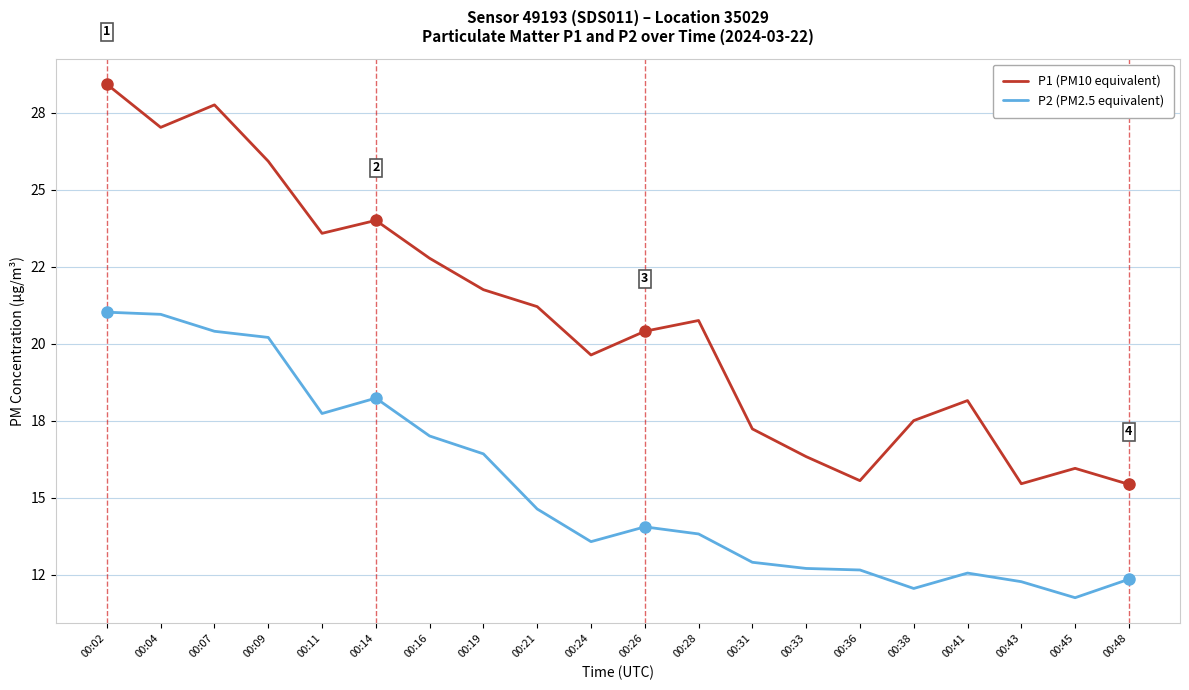

What are all the series names shown in the legend?

P1 (PM10 equivalent), P2 (PM2.5 equivalent)